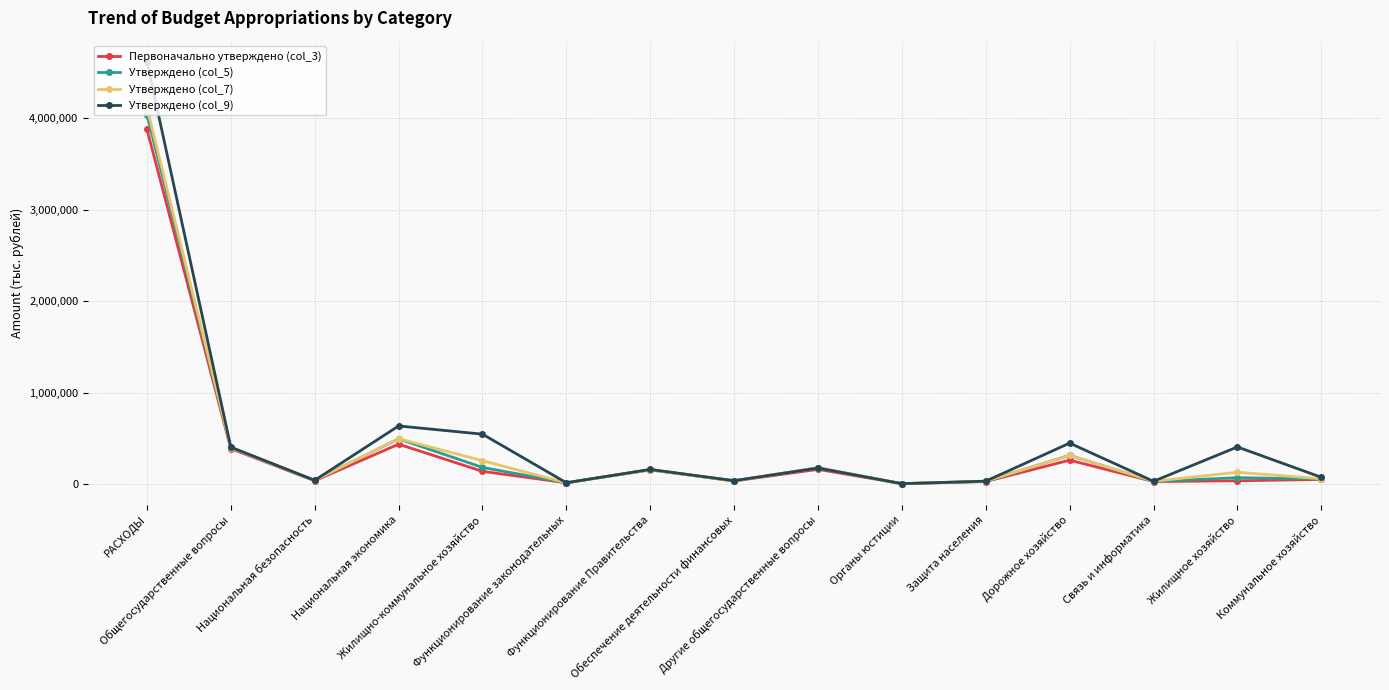

Does the chart have visible grid lines?

Yes